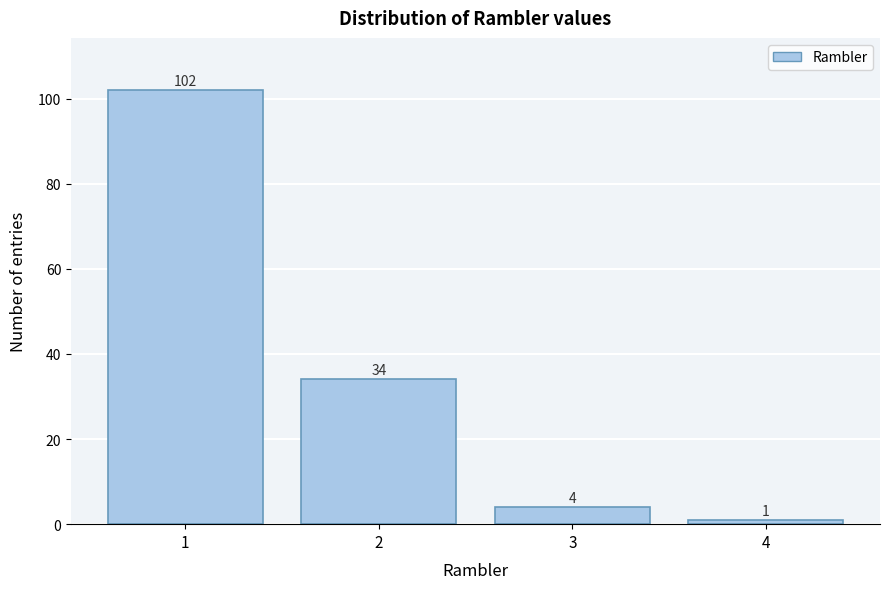

Reading left to right, list all the values displayed in this chart.

102	34	4	1